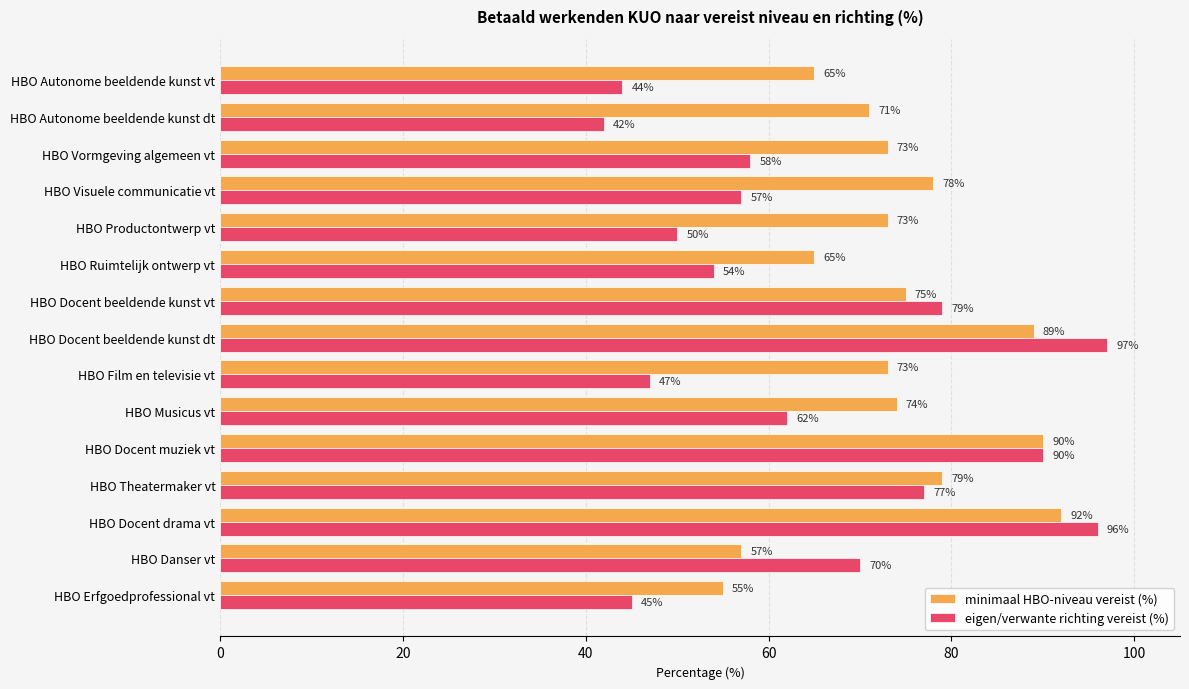

Rank the series by their average value, from lowest to highest.

eigen/verwante richting vereist (%), minimaal HBO-niveau vereist (%)